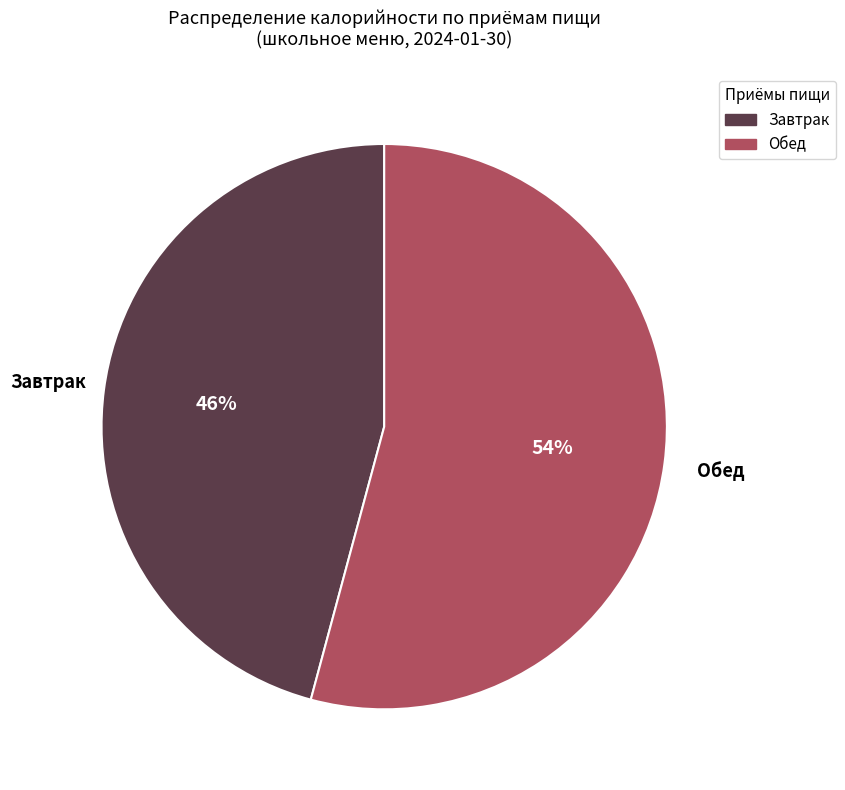

True or false: Обед accounts for 54% of the total.

True